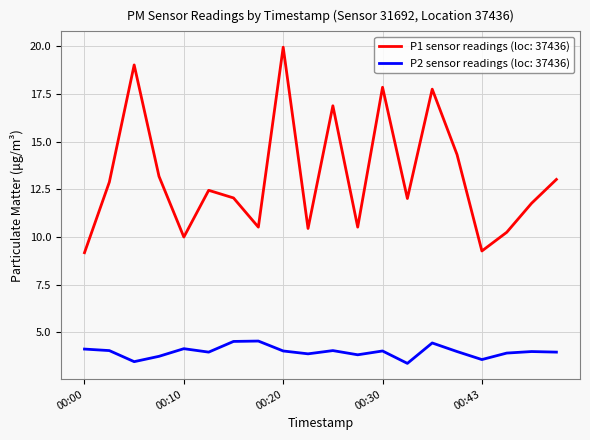

What is the smallest value displayed?

3.4